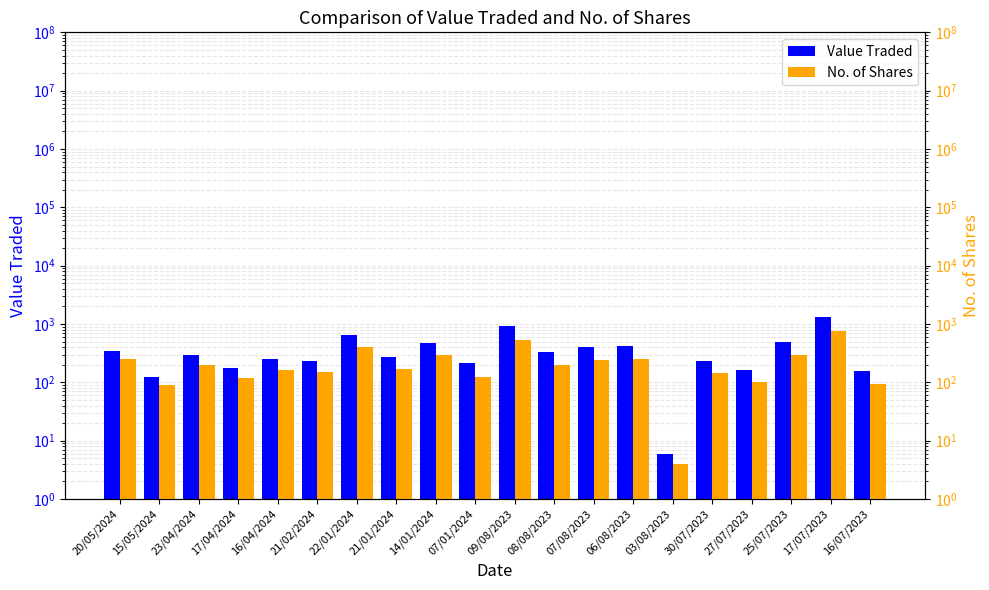

Between 16/07/2023 and 07/08/2023, which is larger?

07/08/2023